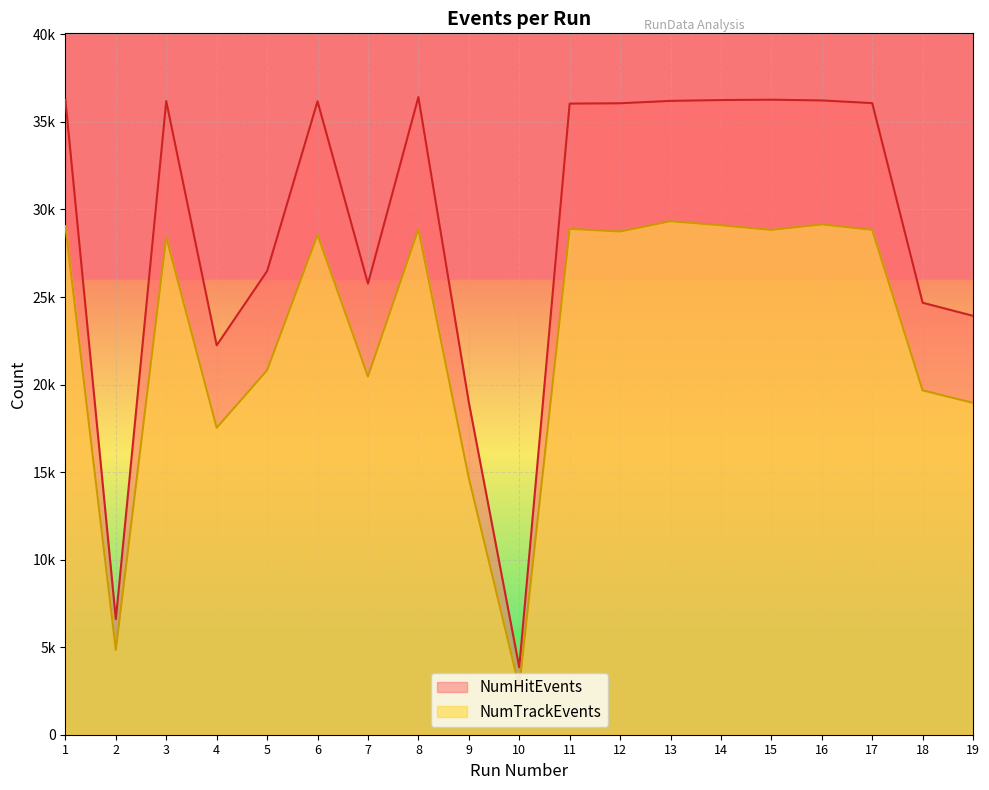

Which series has the widest spread of values?

NumHitEvents